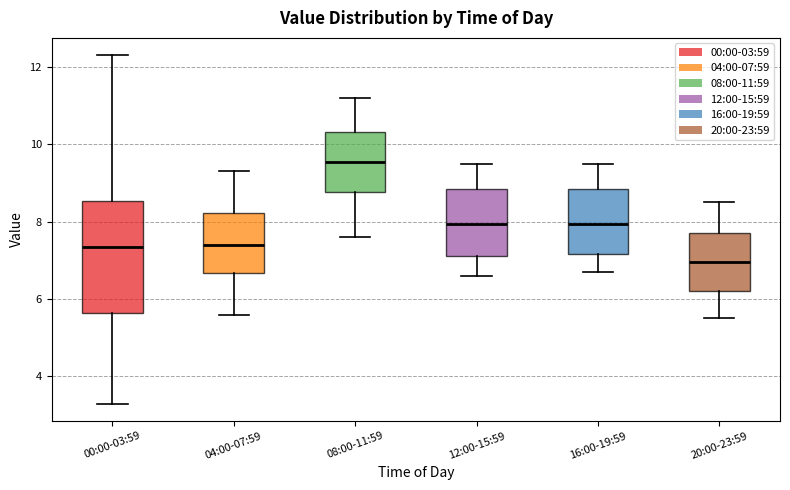

Which box's median line is the lowest?

20:00-23:59